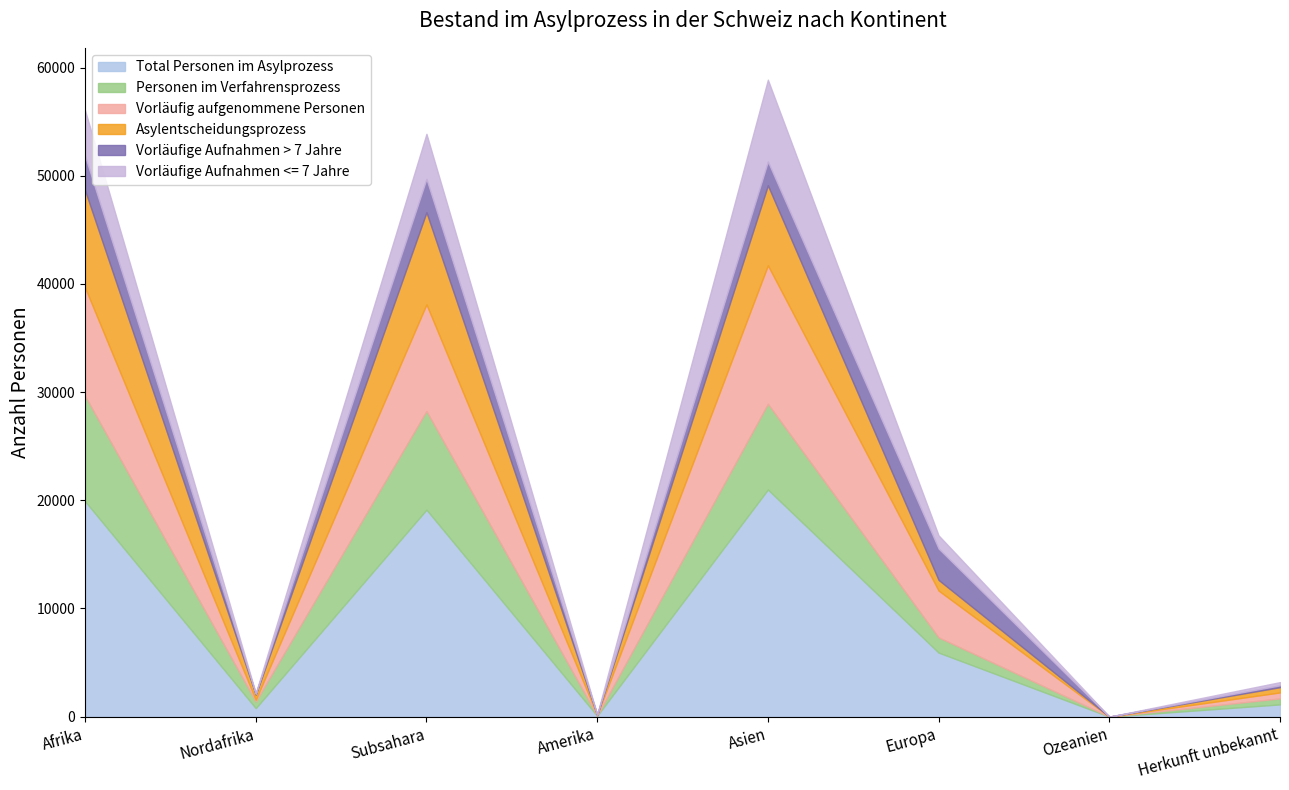

Count the number of categories in the chart.

8